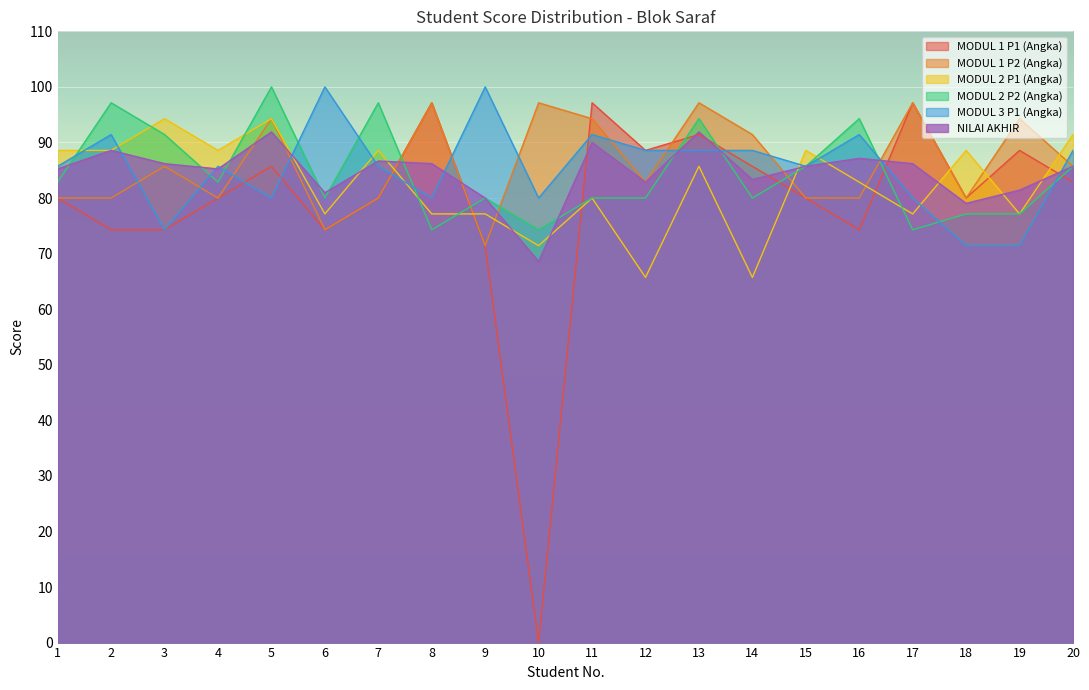

At which category does MODUL 3 P1 (Angka) reach its first local valley?

3